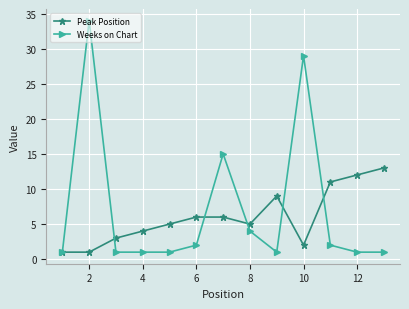

Does the chart display data point markers on the line(s)?

Yes